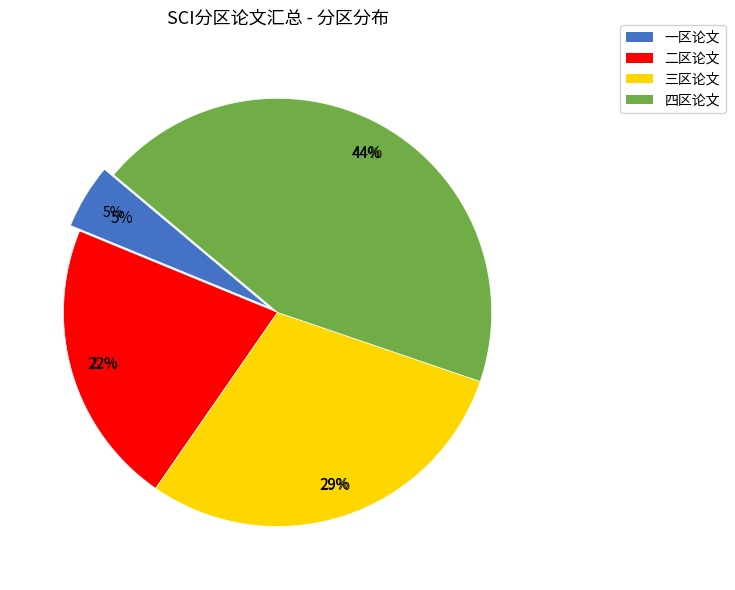

What is the change in value from 一区 to 二区?

+17